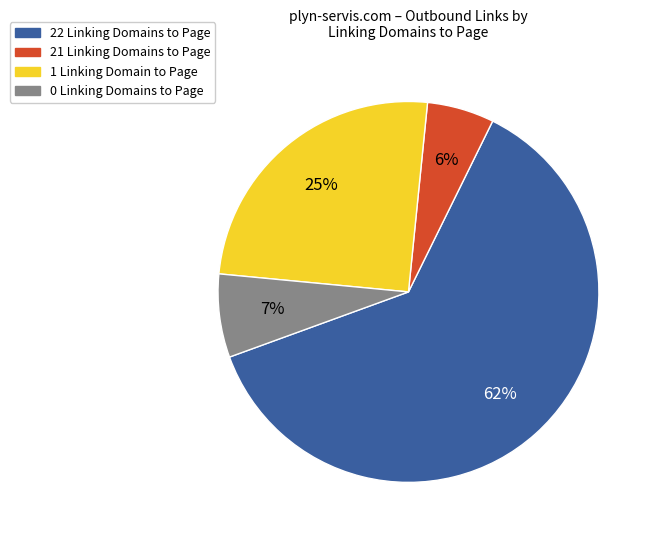

Is there any slice that represents more than half of the pie?

Yes